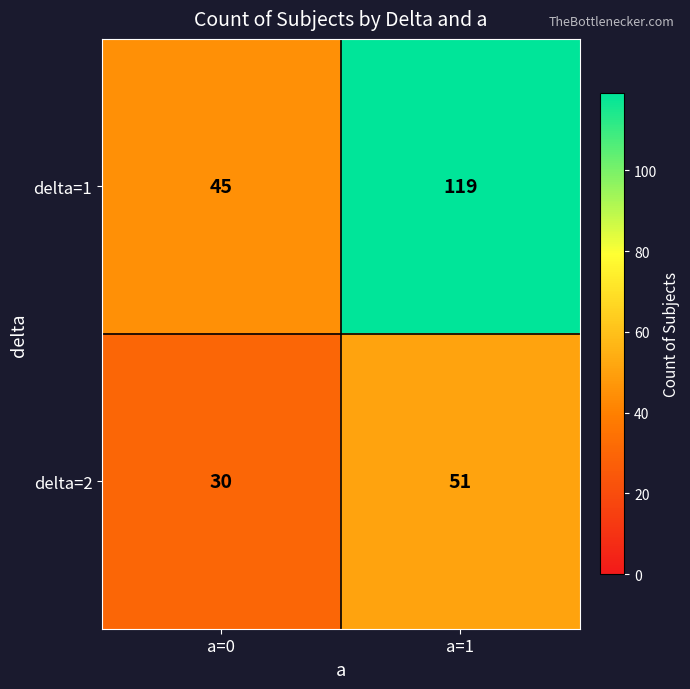

Reading left to right, extract all data points from this chart.

delta=1: a=0=45	a=1=119
delta=2: a=0=30	a=1=51